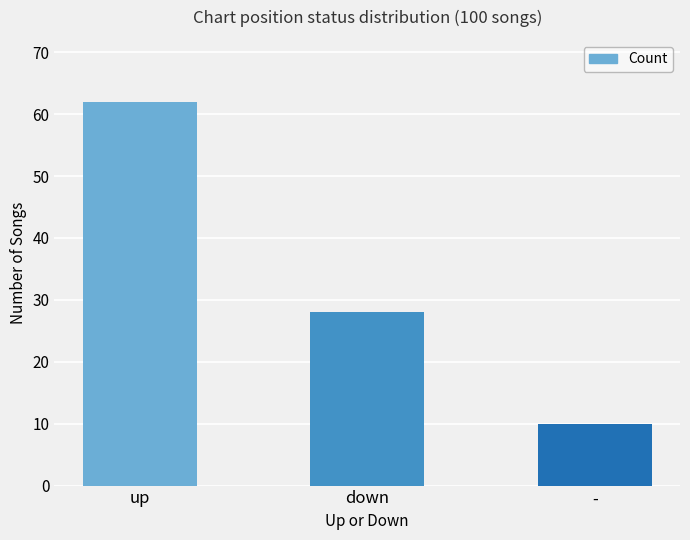

What is the change in value from down to -?

-18